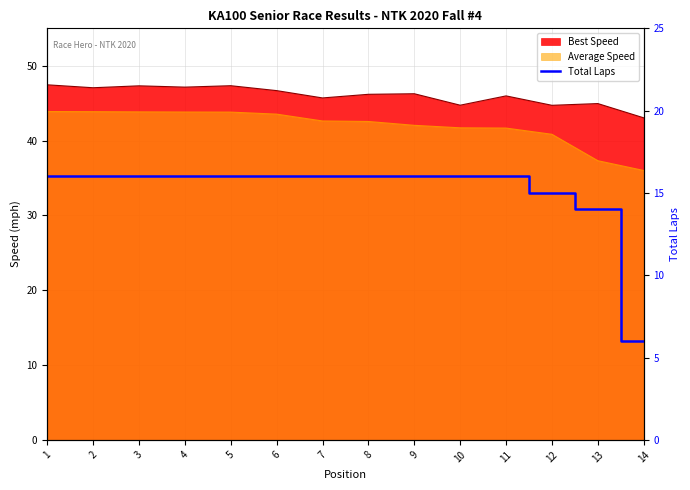

The value at 1 is 16. True or false?

True